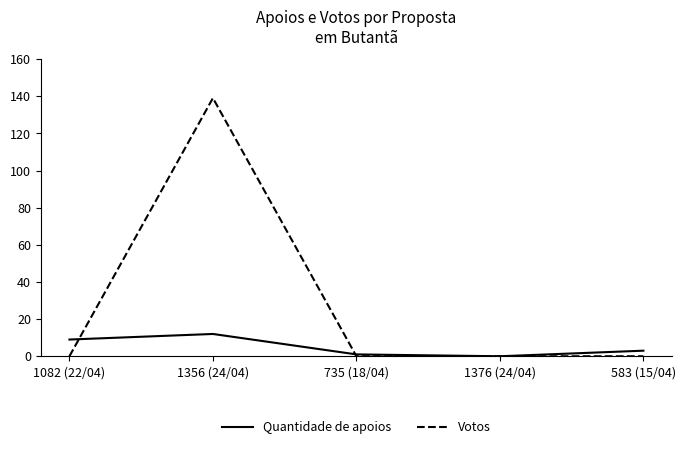

What is the highest value of the Votos series?

139